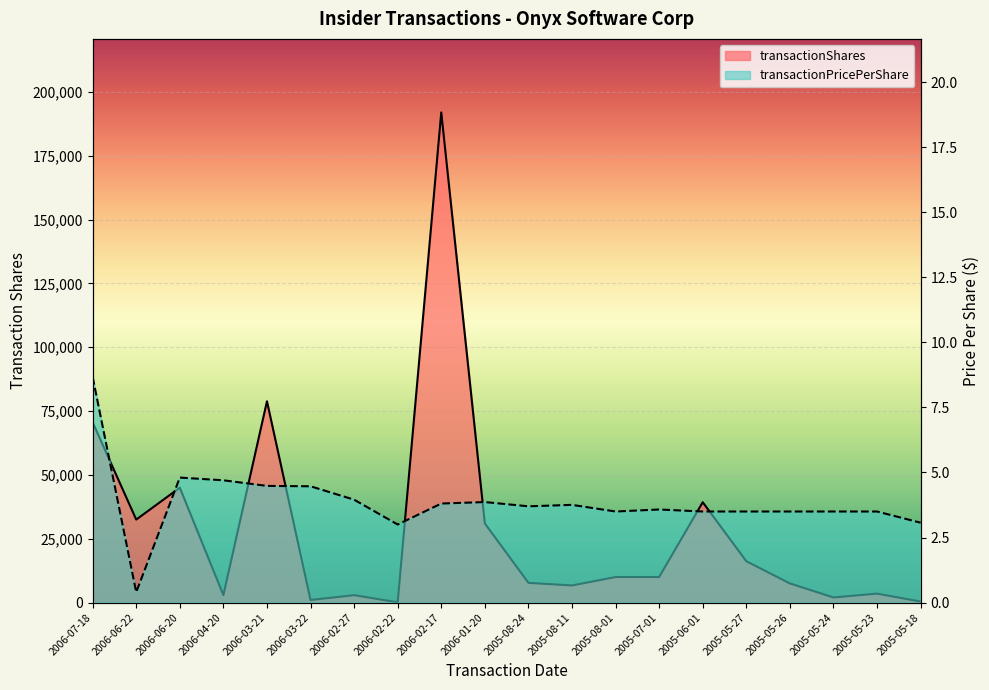

At how many categories does at least one series exceed 22716?

7